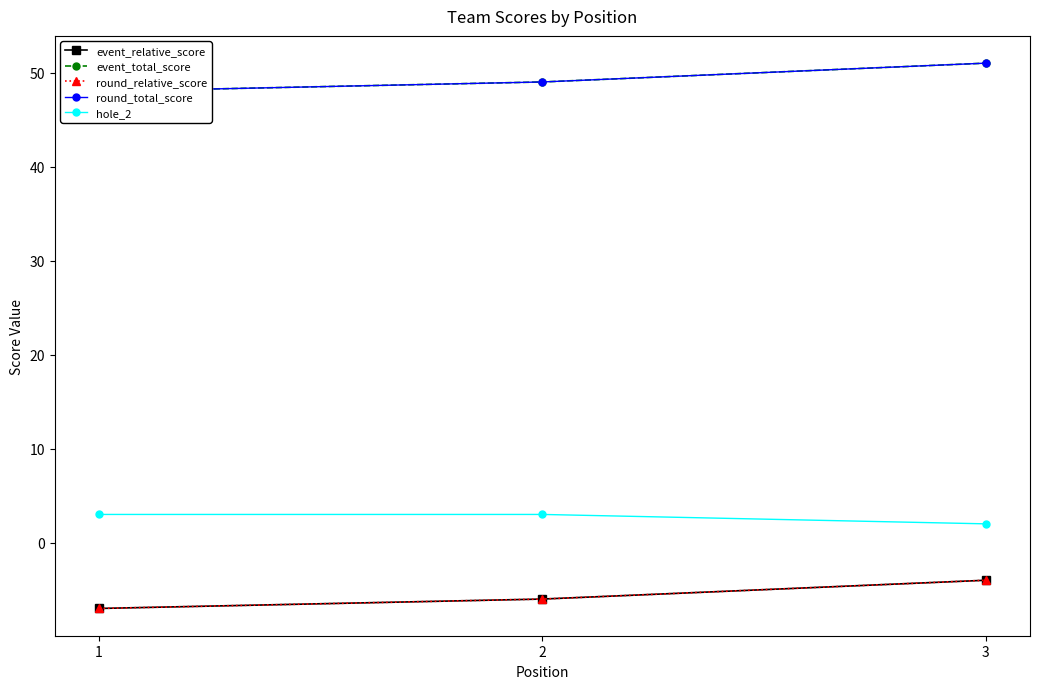

What is the spread (max minus min) of values at 1?

55